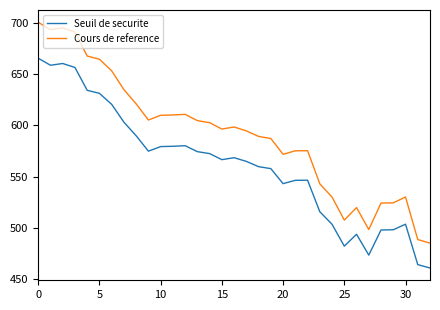

Which series has the widest spread of values?

Cours de reference